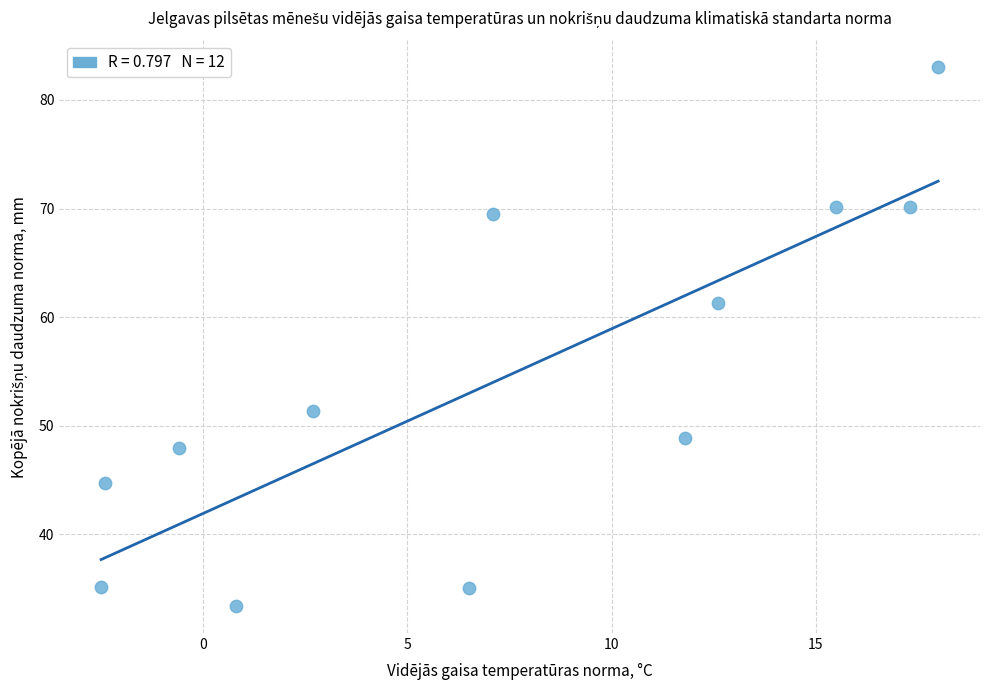

What is the average X value?

7.2